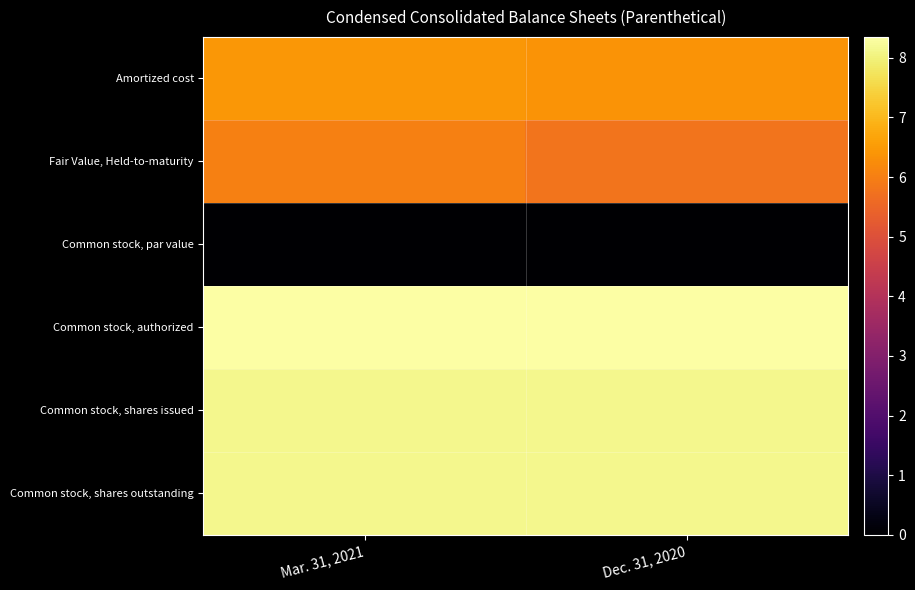

Reading right to left, list all the values displayed in this chart.

Amortized cost: Dec. 31, 2020=6.4	Mar. 31, 2021=6.4
Fair Value, Held-to-maturity: Dec. 31, 2020=5.8	Mar. 31, 2021=6.0
Common stock, par value: Dec. 31, 2020=0.0	Mar. 31, 2021=0.0
Common stock, authorized: Dec. 31, 2020=8.4	Mar. 31, 2021=8.4
Common stock, shares issued: Dec. 31, 2020=8.1	Mar. 31, 2021=8.1
Common stock, shares outstanding: Dec. 31, 2020=8.1	Mar. 31, 2021=8.1